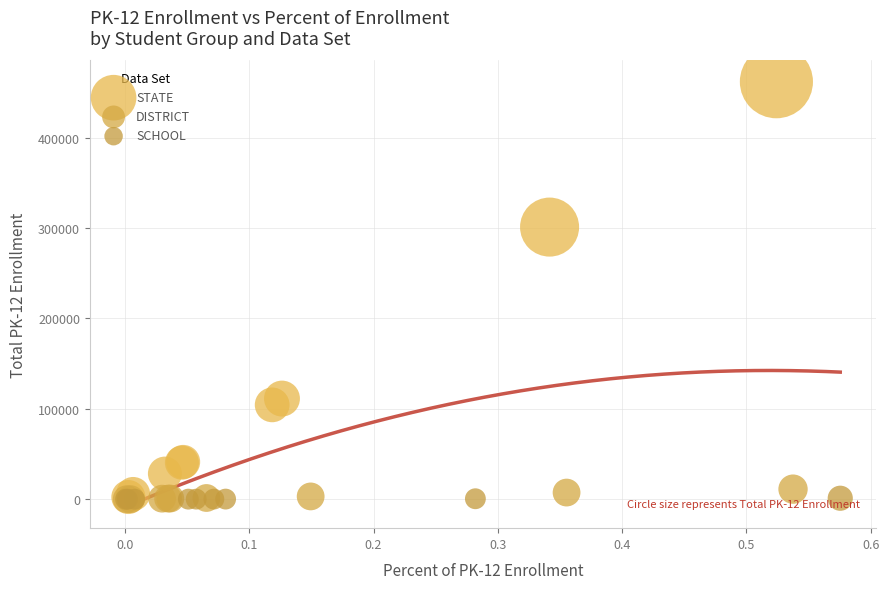

What are all the series names shown in the legend?

STATE, DISTRICT, SCHOOL